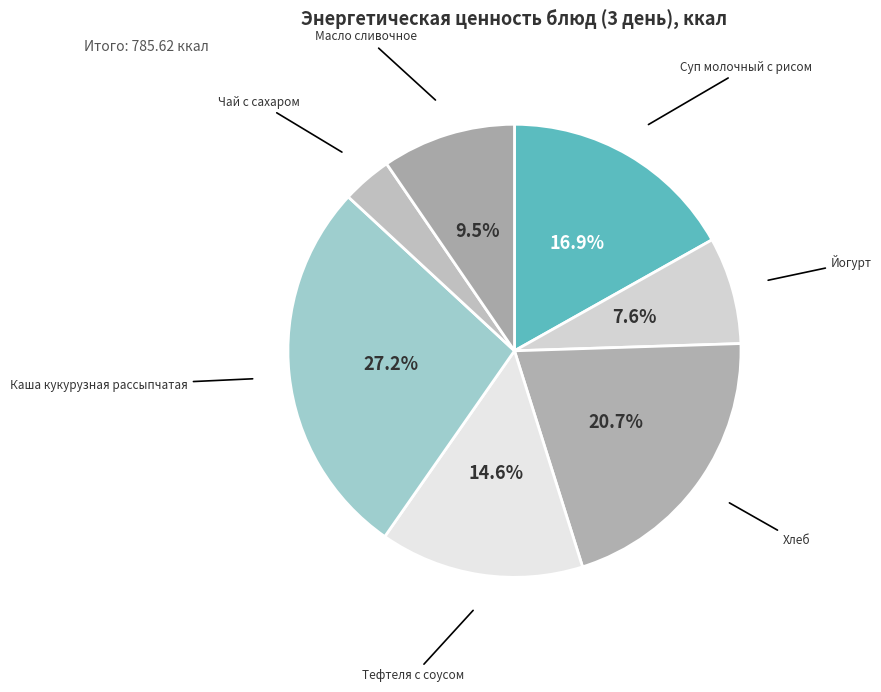

Approximately how many times larger is the value at Суп молочный с рисом compared to Йогурт?

2.2